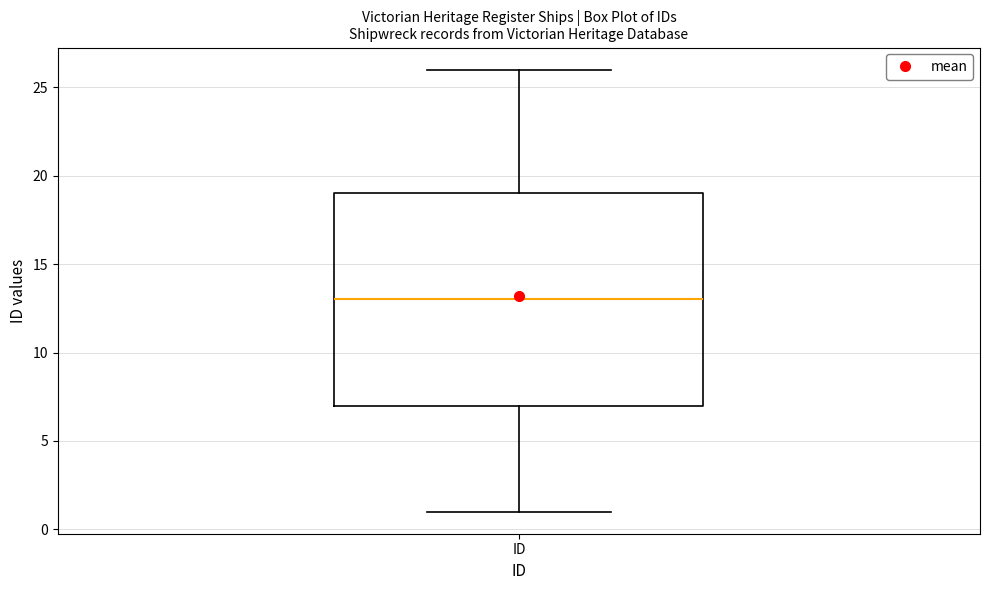

Read this box plot against the y-axis: the position of the median line, the range covered by the box, and the ends of both whiskers. The values are not printed on the chart, so give them approximately, as read against the axis.

median 13, box 7 to 19, whiskers 1 to 26